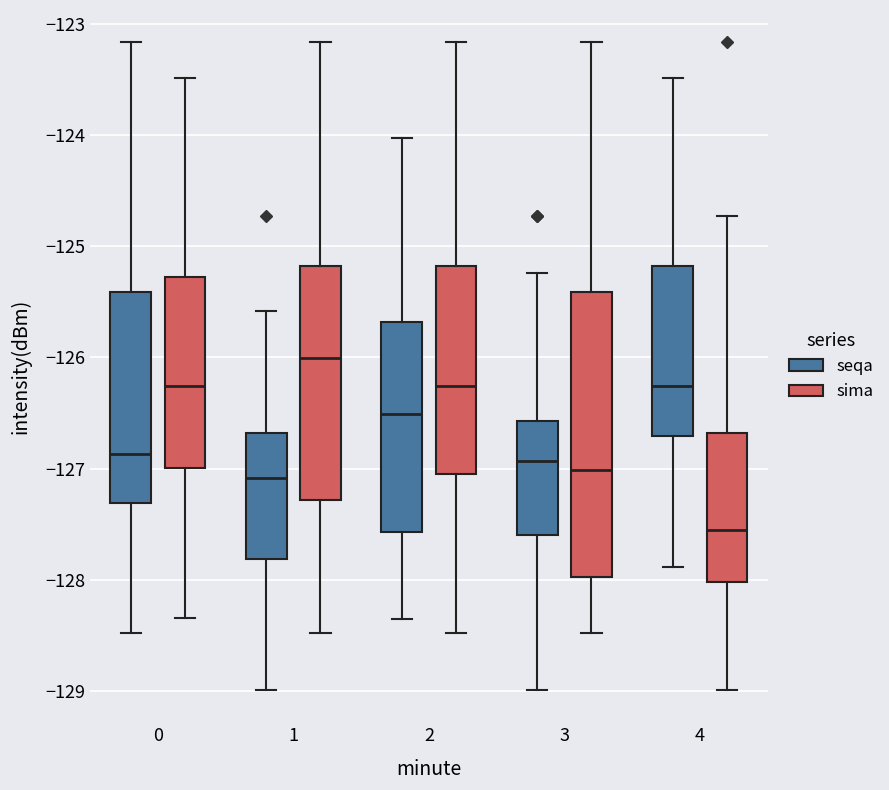

Which box's median line is the lowest?

4 (sima)